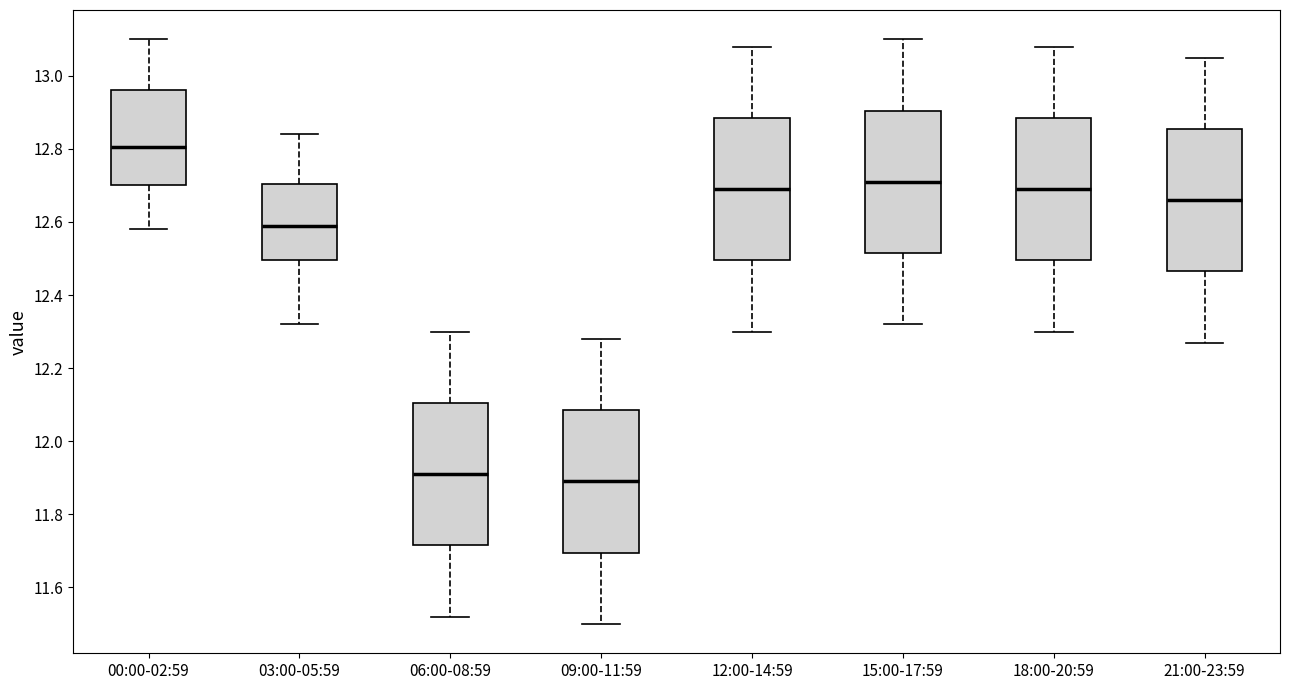

Which box has the highest median line?

00:00-02:59